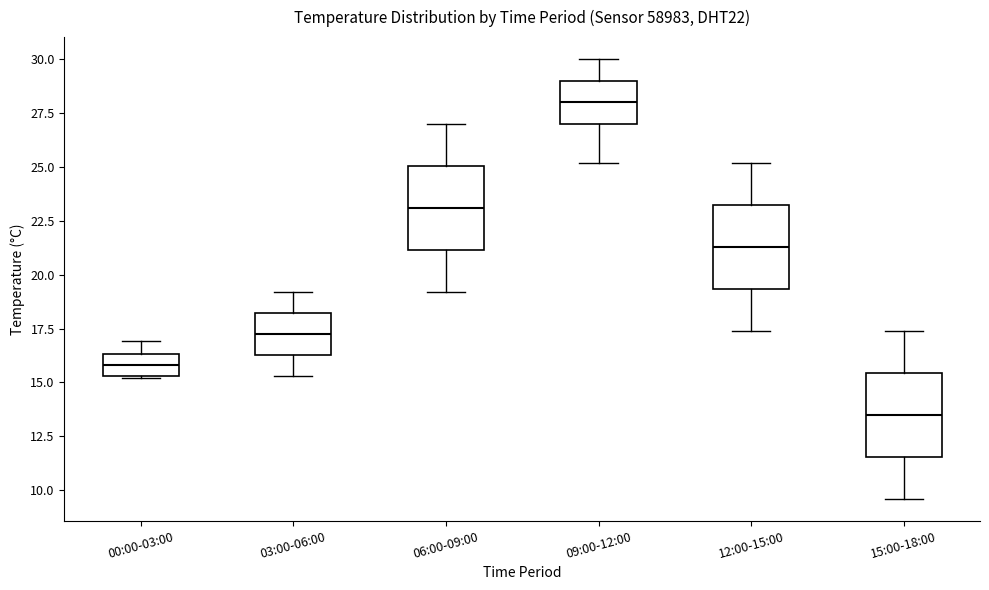

Reading left to right, read every box against the y-axis: the position of its median line, the range the box covers, and the ends of its whiskers. The values are not printed on the chart, so give them approximately, as read against the axis.

00:00-03:00: median 16.0, box 15.5 to 16.5, whiskers 15.0 to 17.0
03:00-06:00: median 17.5, box 16.5 to 18.0, whiskers 15.5 to 19.0
06:00-09:00: median 23.0, box 21.0 to 25.0, whiskers 19.0 to 27.0
09:00-12:00: median 28.0, box 27.0 to 29.0, whiskers 25.0 to 30.0
12:00-15:00: median 21.5, box 19.5 to 23.5, whiskers 17.5 to 25.0
15:00-18:00: median 13.5, box 11.5 to 15.5, whiskers 9.5 to 17.5